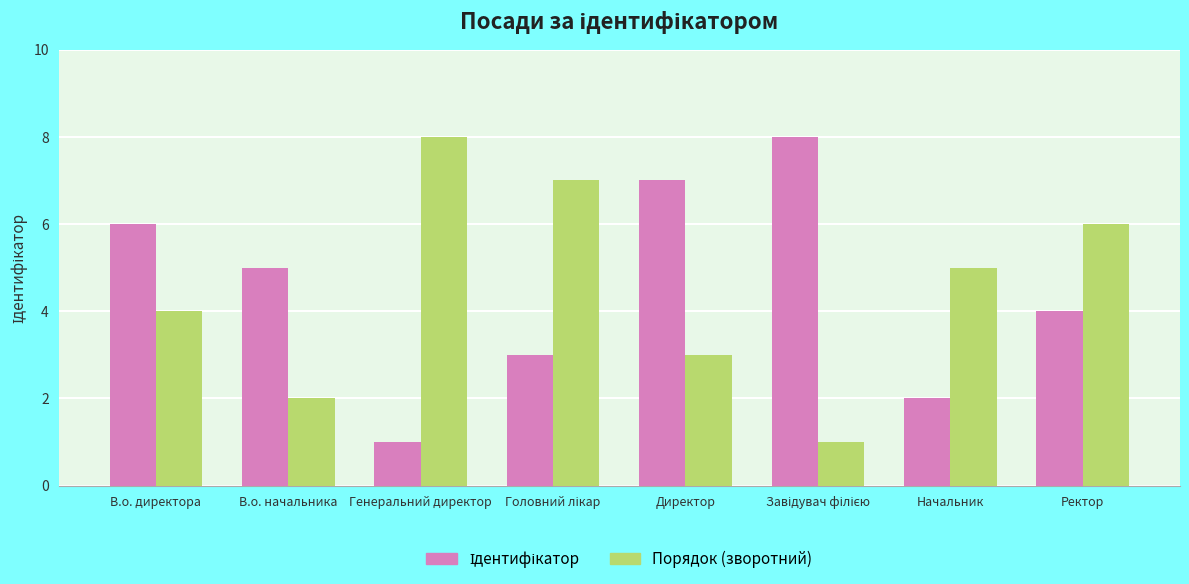

What is the sum of all Порядок (зворотний) values?

36